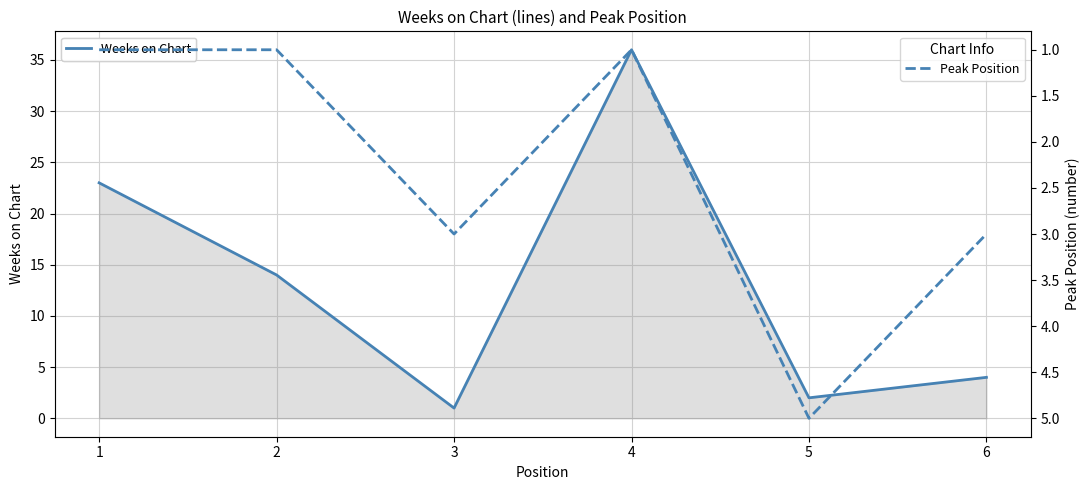

Which has a higher value, 1 or 4?

4